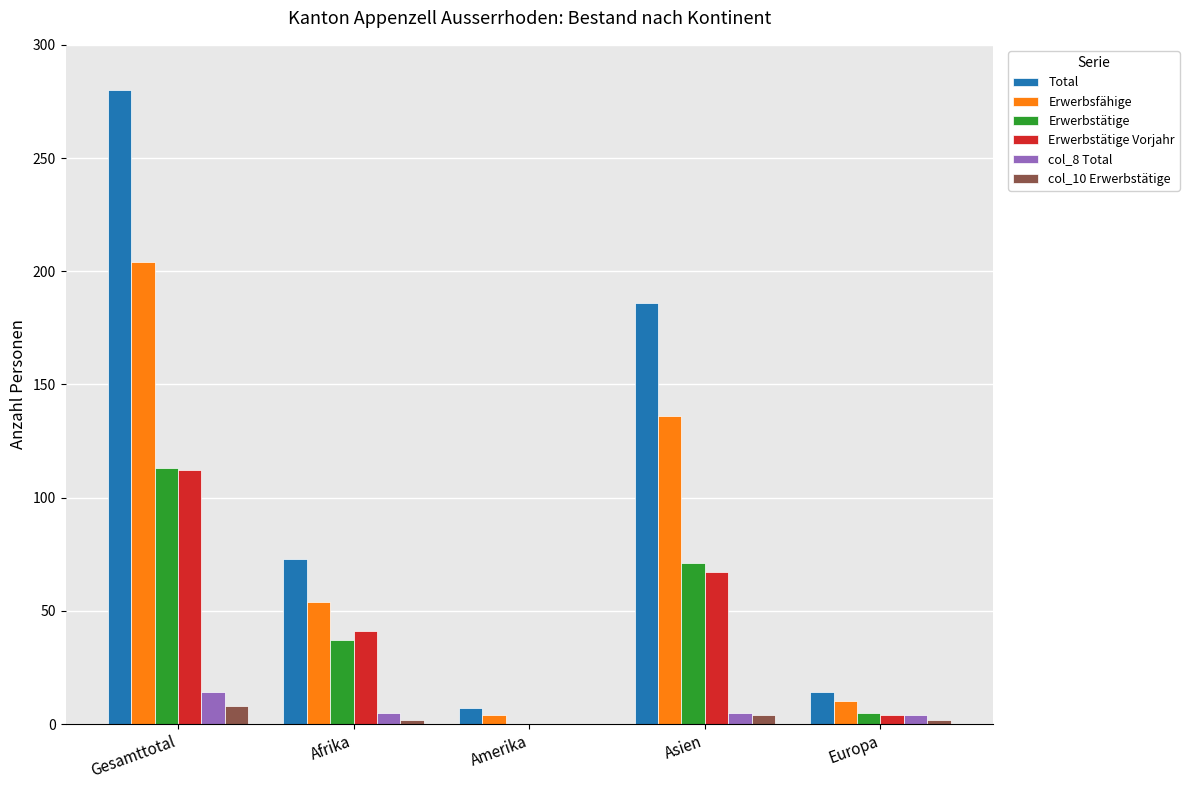

At which category is the sum across all series the highest?

Gesamttotal